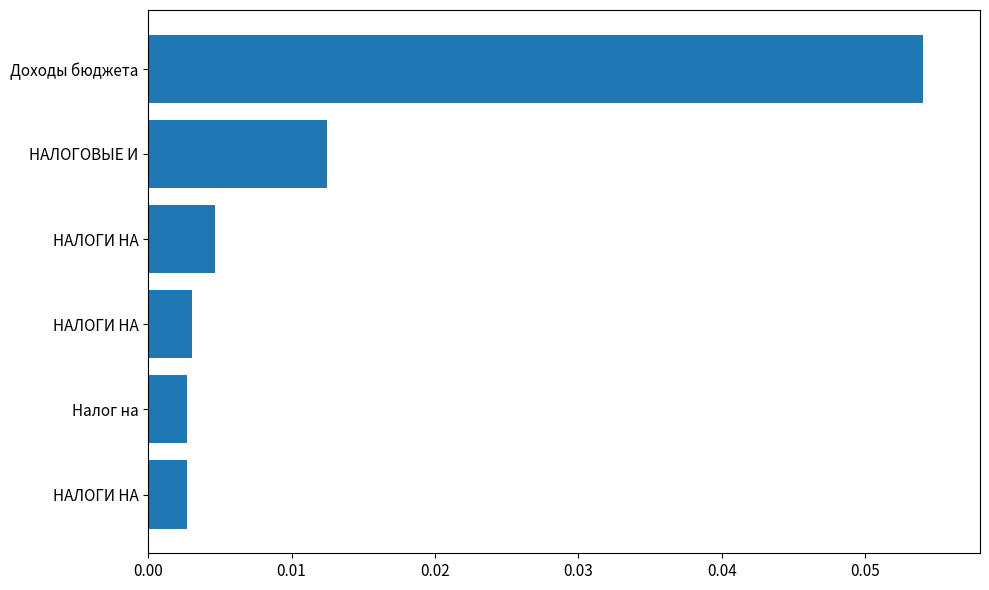

Count the number of data series in this chart.

1